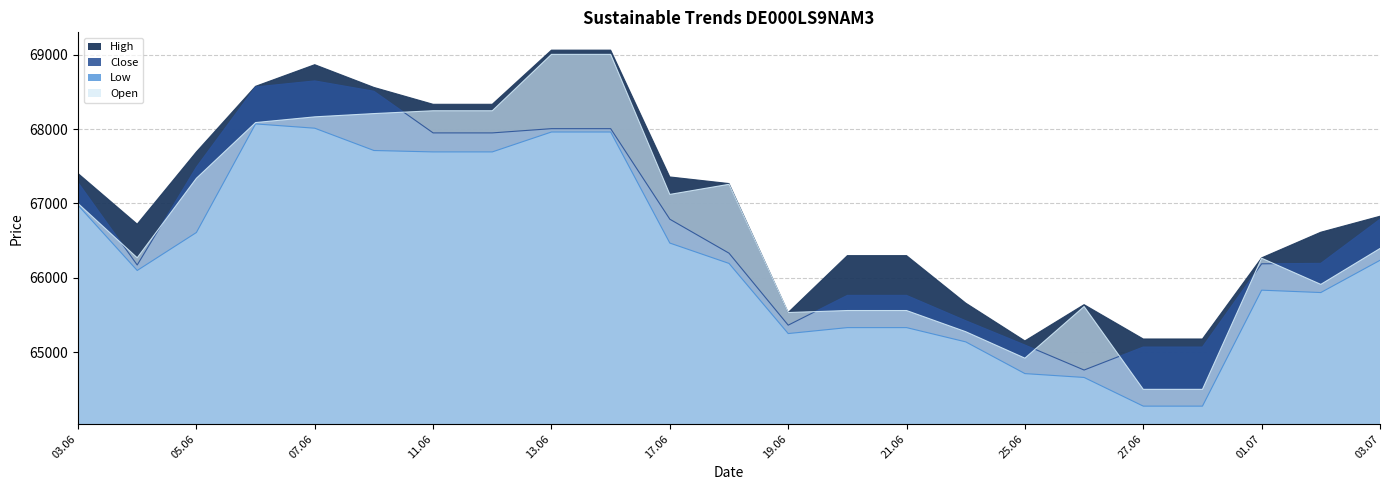

Count the number of categories in the chart.

23